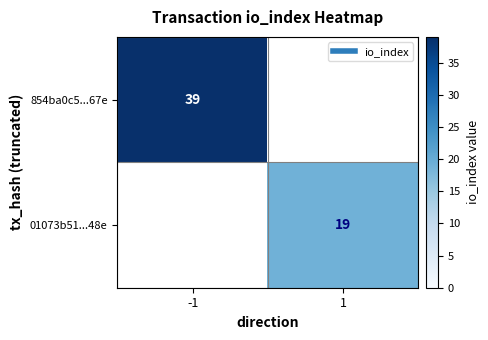

At how many categories does at least one series exceed 36?

1